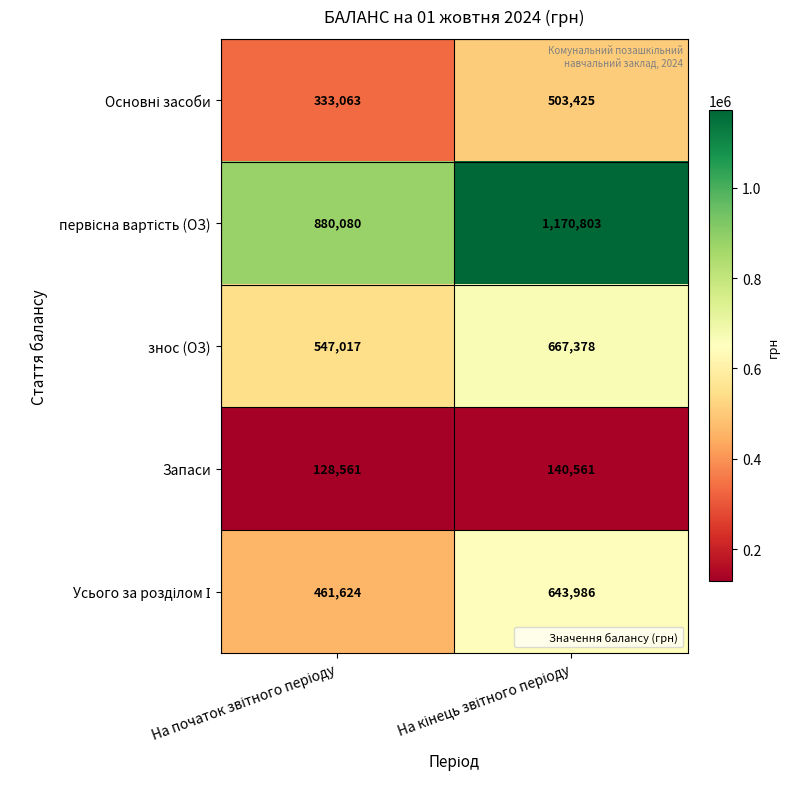

What is the maximum value shown in the chart?

1170803